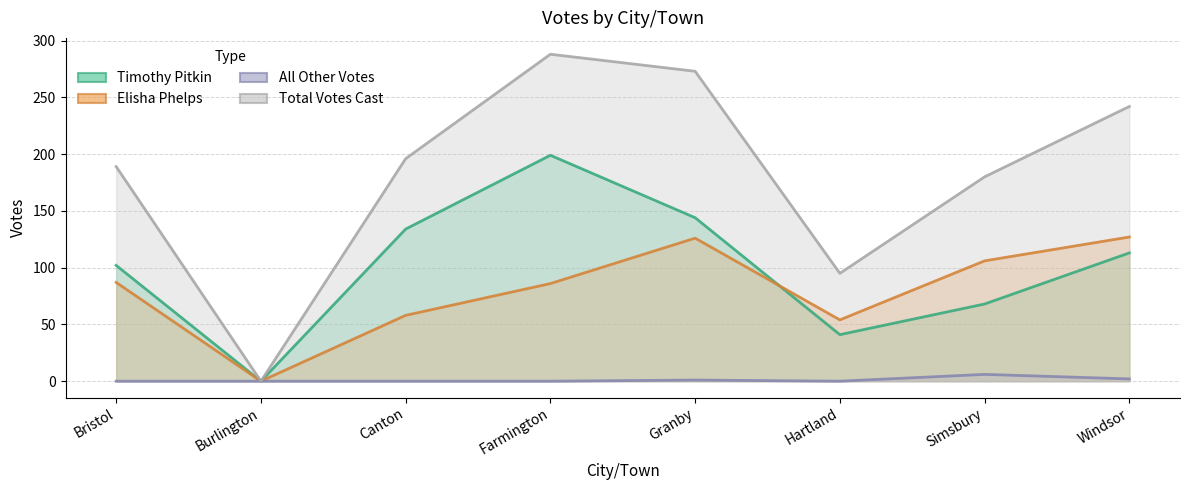

Rank the series by their maximum value, from highest to lowest.

Total Votes Cast, Timothy Pitkin, Elisha Phelps, All Other Votes